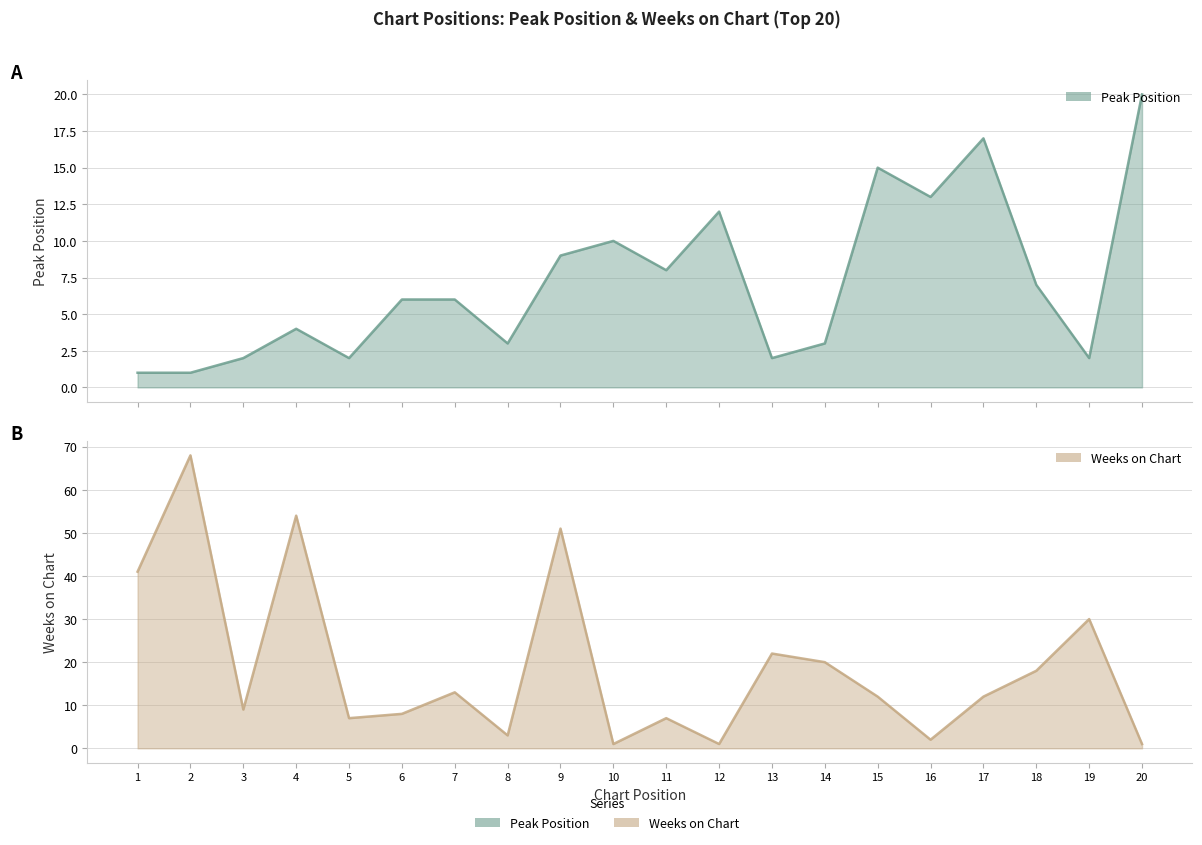

At 11, list the series in order from largest to smallest.

Peak Position, Weeks on Chart